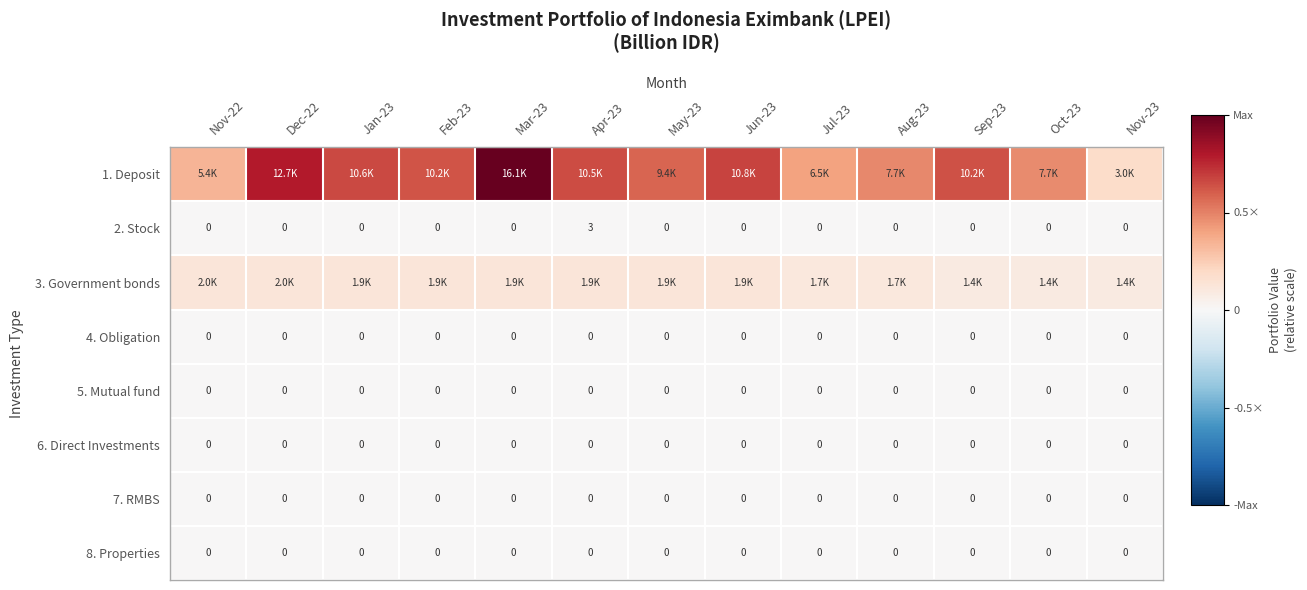

Is the value of 6. Direct Investments at Mar-23 greater than the value of 5. Mutual fund at Nov-22?

No